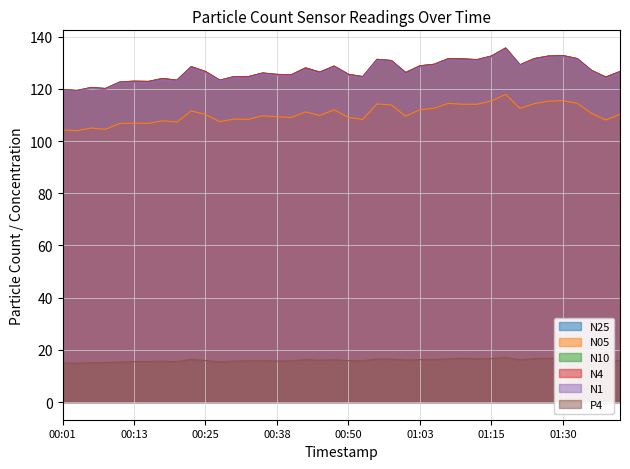

True or false: N10 has more than 2 points higher than both neighbors.

True